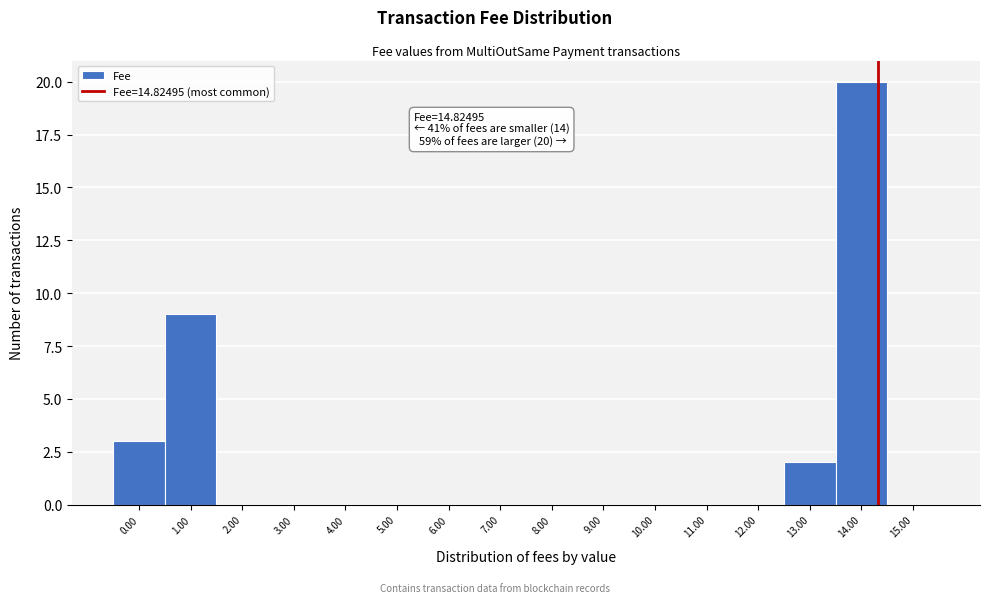

Reading right to left, transcribe all the data shown in this chart.

15.00=0	14.00=20	13.00=2	12.00=0	11.00=0	10.00=0	9.00=0	8.00=0	7.00=0	6.00=0	5.00=0	4.00=0	3.00=0	2.00=0	1.00=9	0.00=3